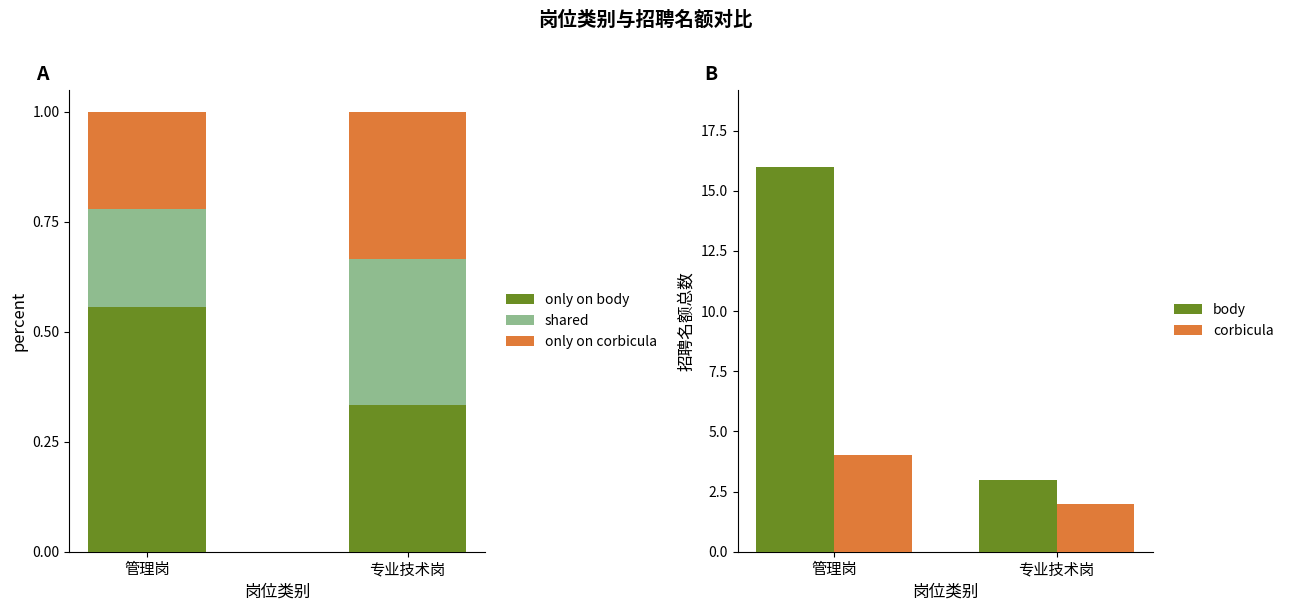

Reading right to left, what are all the values shown in this chart?

only on body: 专业技术岗=0.3	管理岗=0.6
shared: 专业技术岗=0.3	管理岗=0.2
only on corbicula: 专业技术岗=0.3	管理岗=0.2
body: 专业技术岗=3.0	管理岗=16.0
corbicula: 专业技术岗=2.0	管理岗=4.0